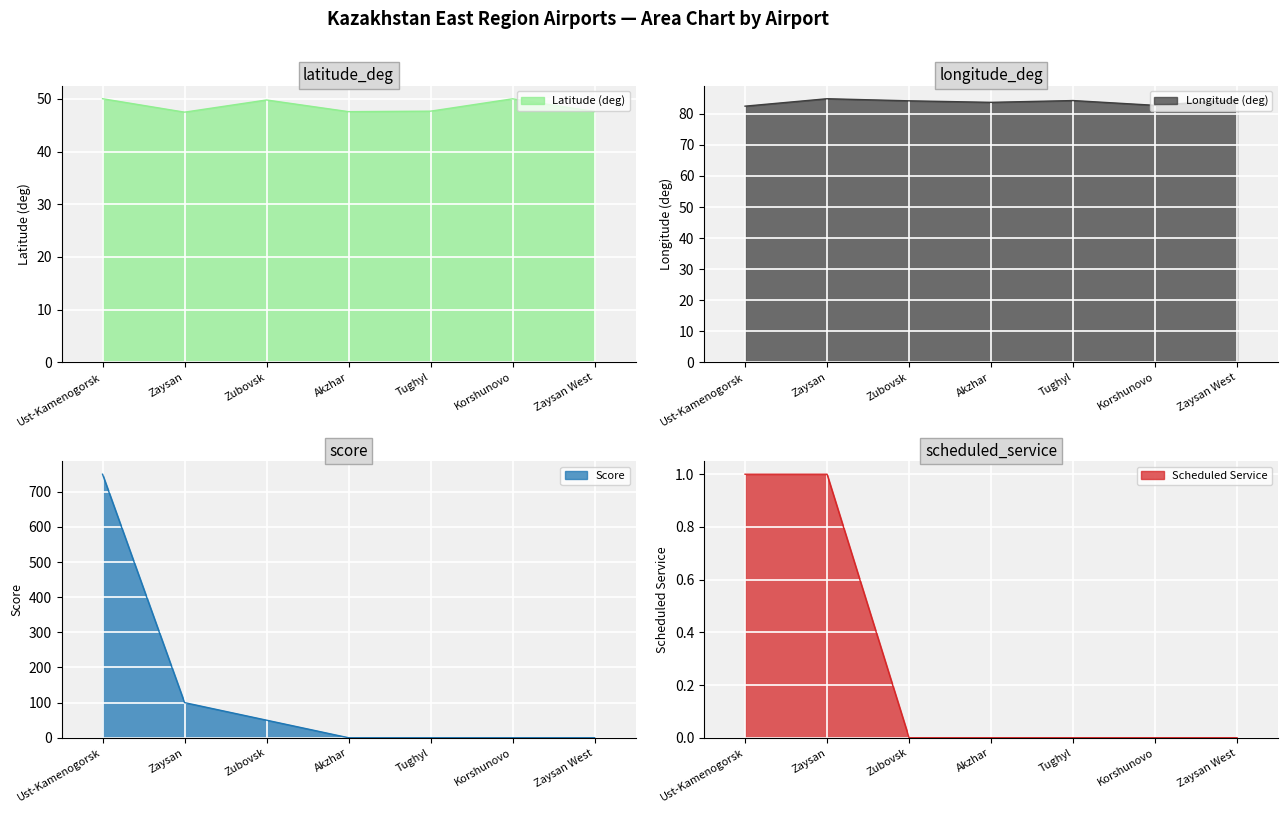

What is the approximate value of Latitude (deg) at Zaysan?

47.5